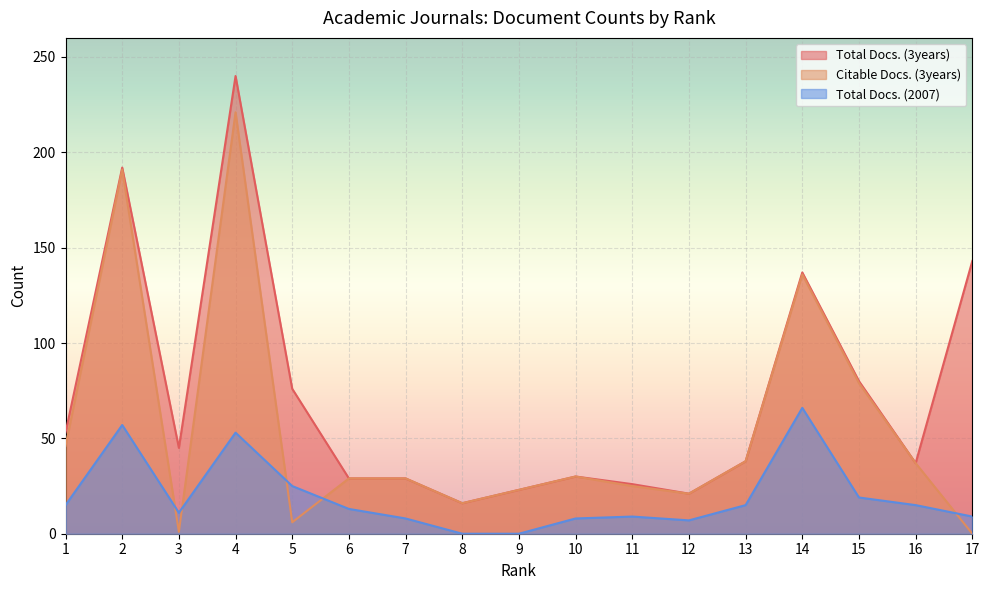

List the series in order of their overall mean, lowest first.

Total Docs. (2007), Citable Docs. (3years), Total Docs. (3years)